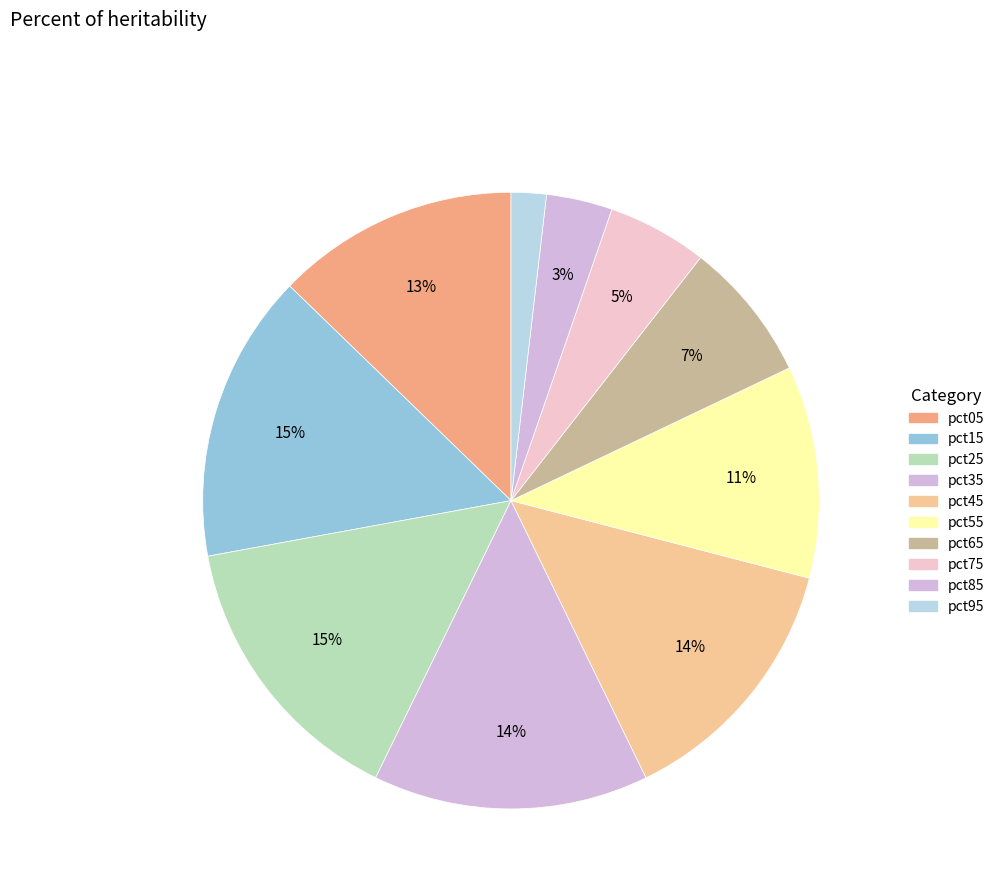

How many segments does this pie chart have?

10